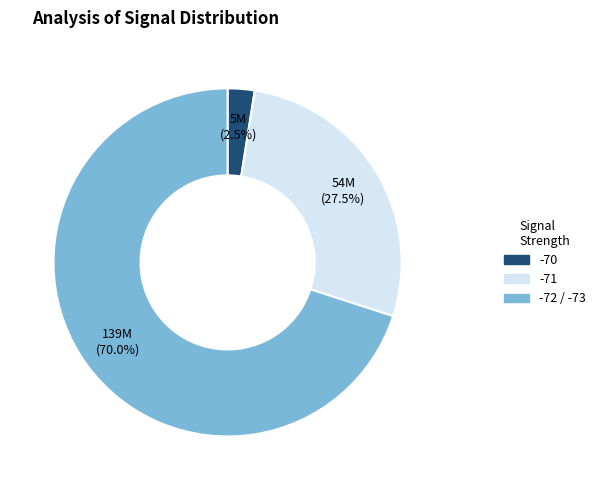

Does any single category account for the majority?

Yes